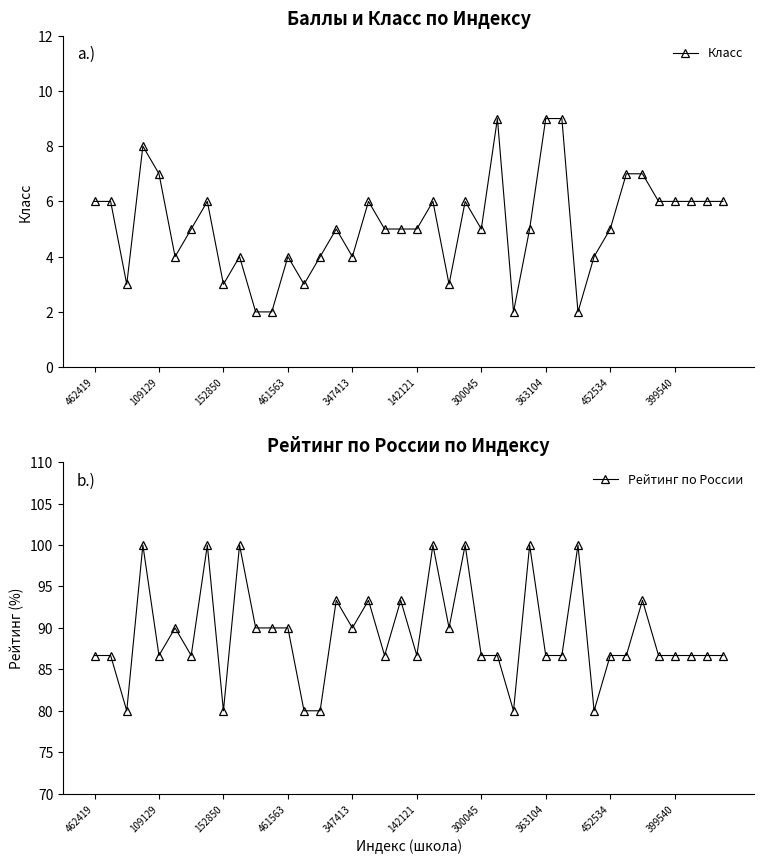

True or false: Класс has more than 1 interior local peaks.

True